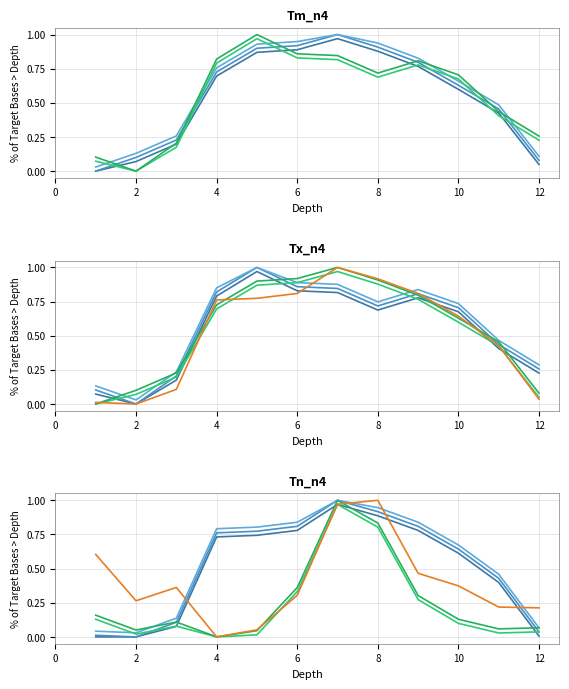

Reading left to right, list all the values displayed in this chart.

Tm: 0.0	0.1	0.2	0.7	0.9	0.9	1.0	0.9	0.8	0.6	0.5	0.1
Tx: 0.1	0.0	0.2	0.8	1.0	0.9	0.8	0.7	0.8	0.7	0.4	0.3
Tn: 0.0	0.0	0.1	0.8	0.8	0.8	1.0	0.9	0.8	0.6	0.4	0.0
P: 0.2	0.1	0.1	0.0	0.0	0.4	1.0	0.8	0.3	0.1	0.1	0.1
P%N: 0.6	0.3	0.4	0.0	0.1	0.3	1.0	1.0	0.5	0.4	0.2	0.2